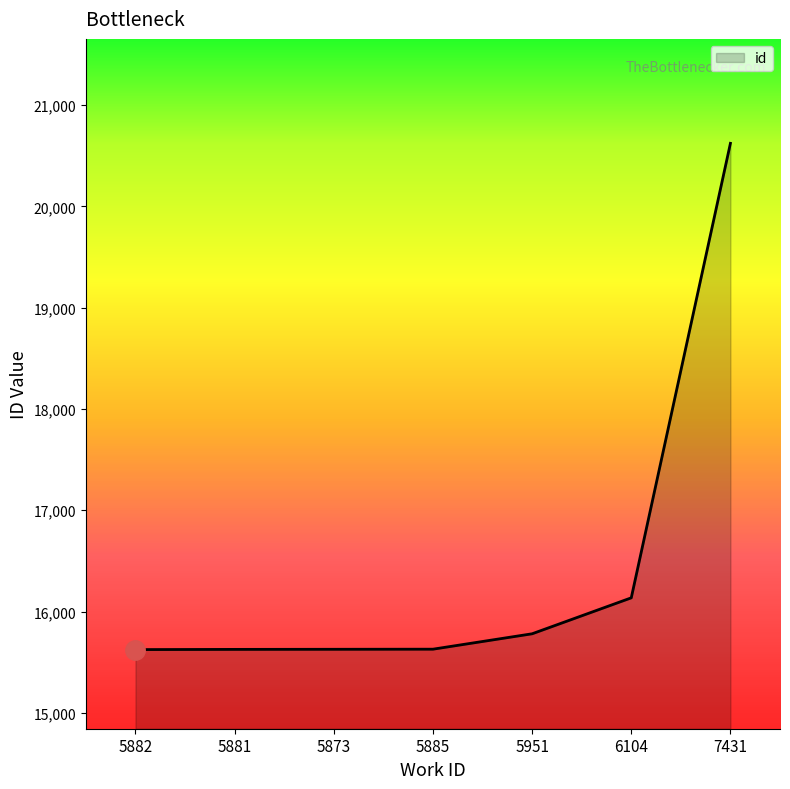

Approximately how many times larger is the value at 5882 compared to 7431?

0.8